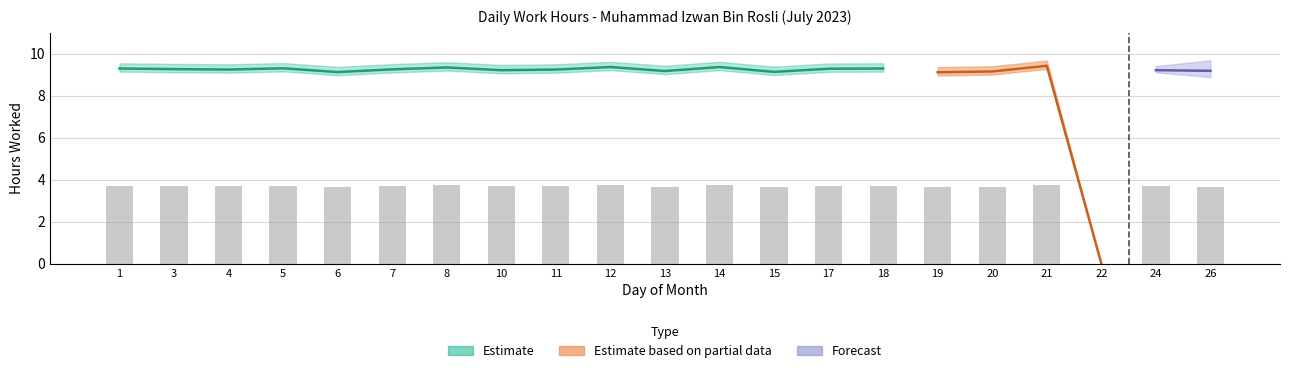

Which has a higher value, 17 or 19?

17